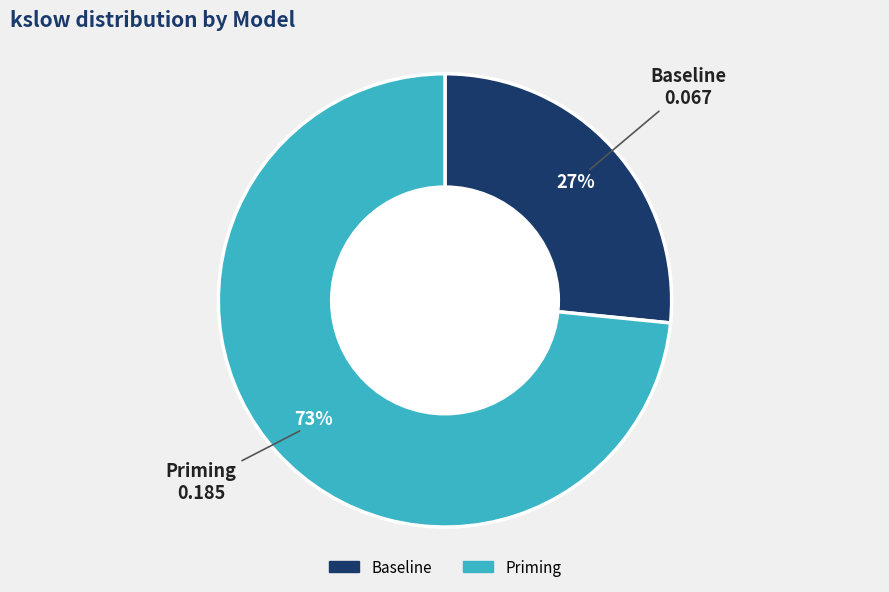

What is the smallest slice in the pie chart?

Baseline